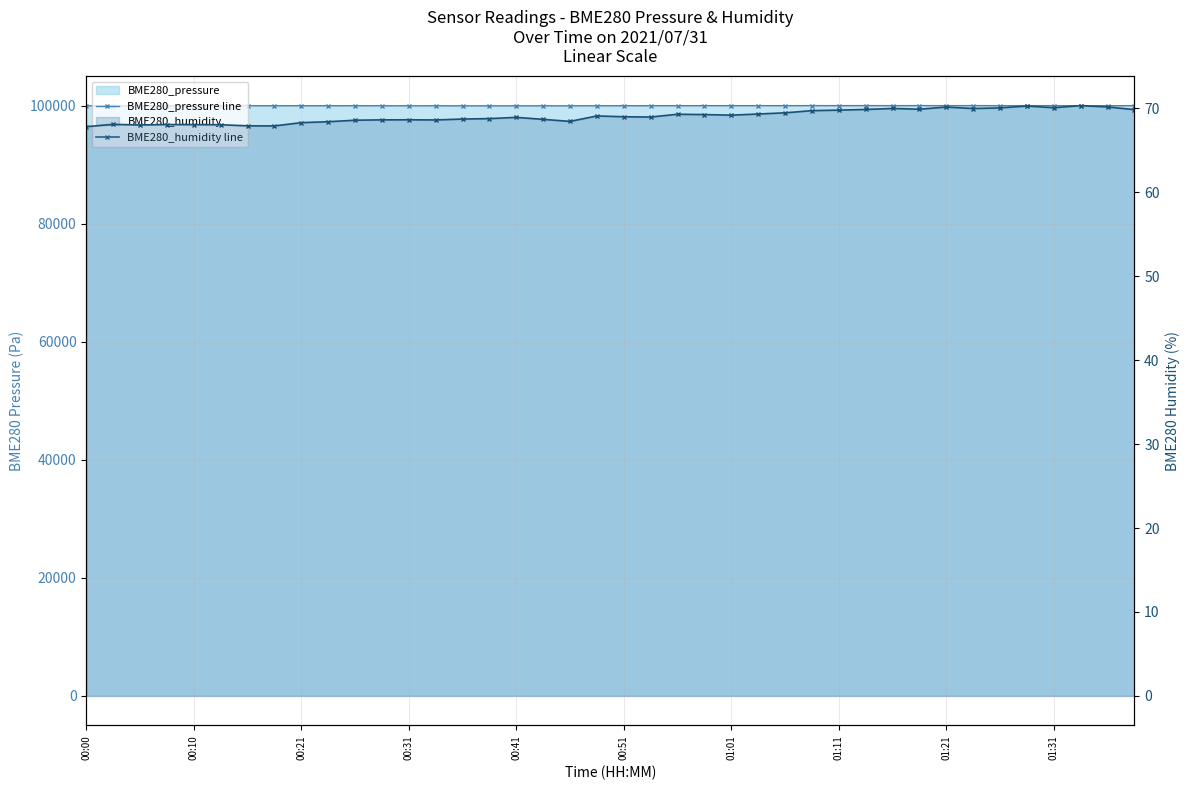

List the series in order of their overall mean, lowest first.

BME280_humidity line, BME280_pressure line